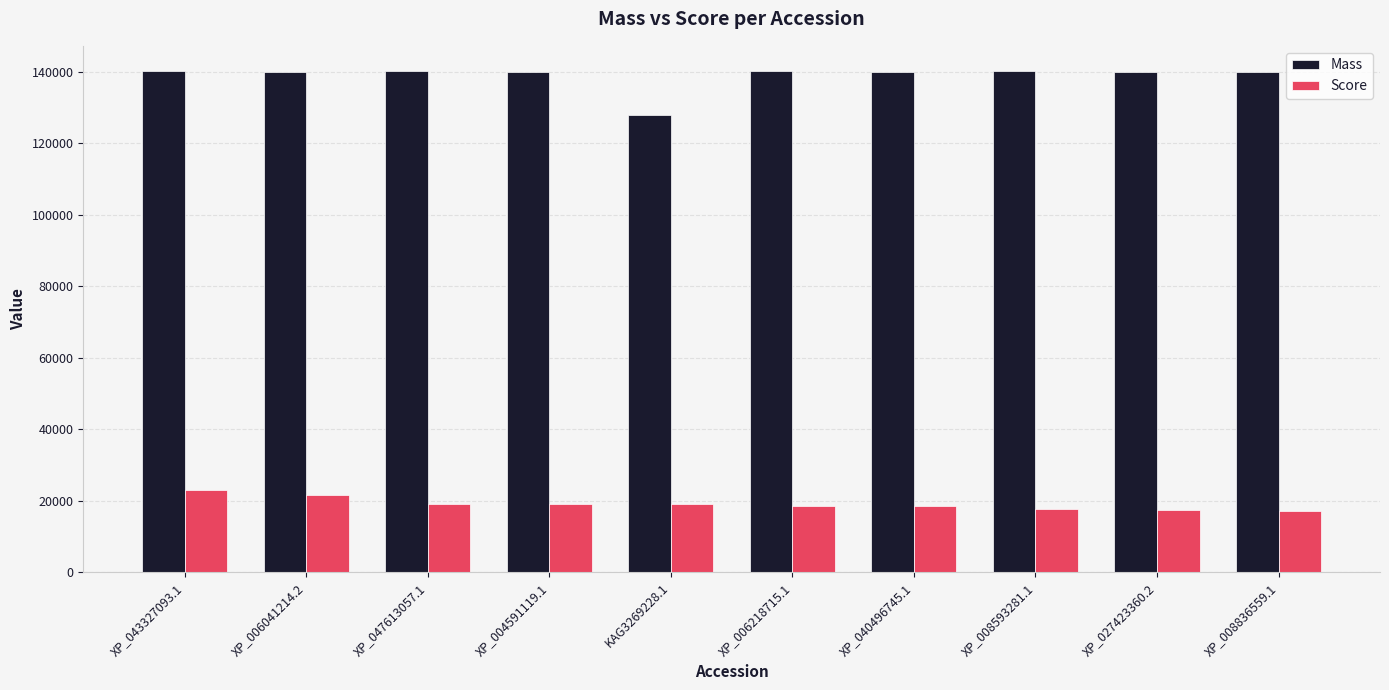

What is the spread (max minus min) of values at XP_004591119.1?

120793